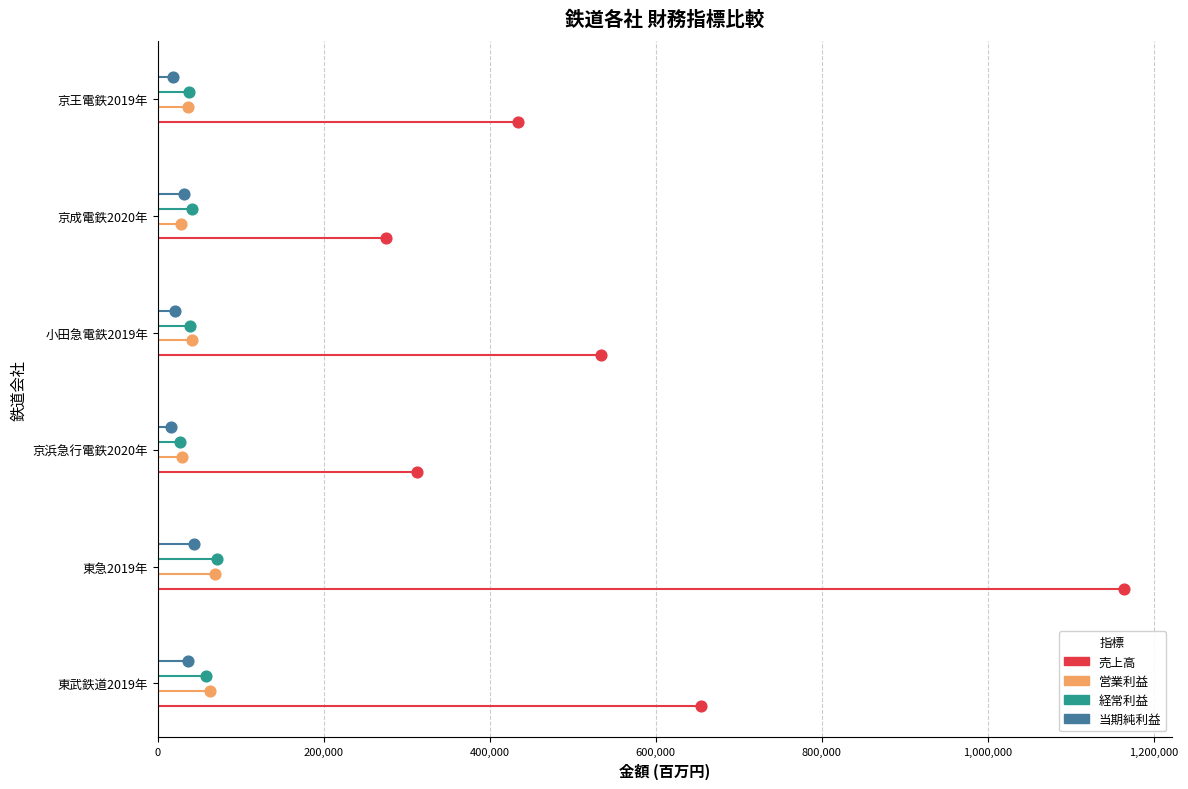

What are all the series names shown in the legend?

売上高, 営業利益, 経常利益, 当期純利益